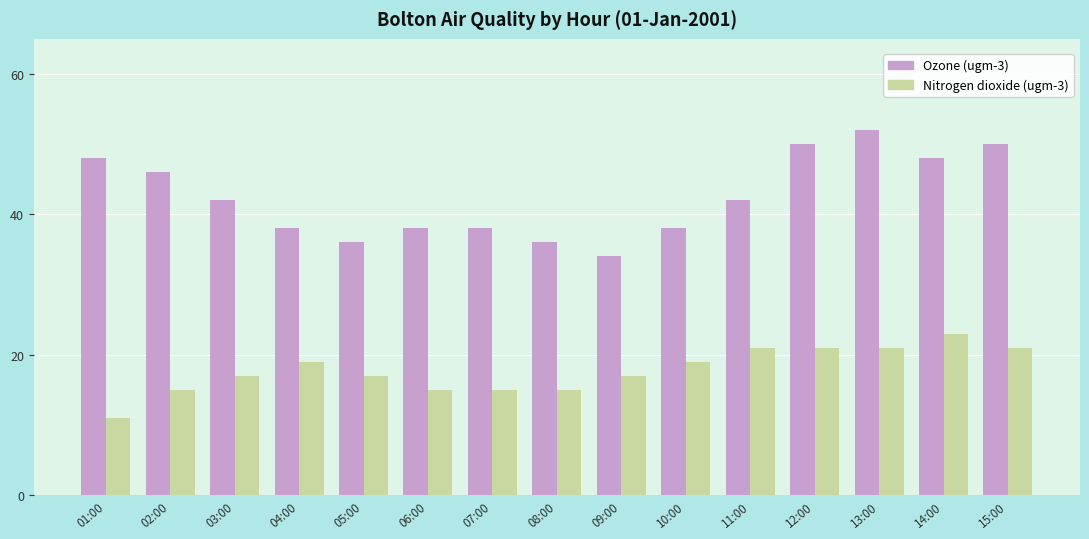

Which category has the lowest value in the Ozone (ugm-3) series?

09:00